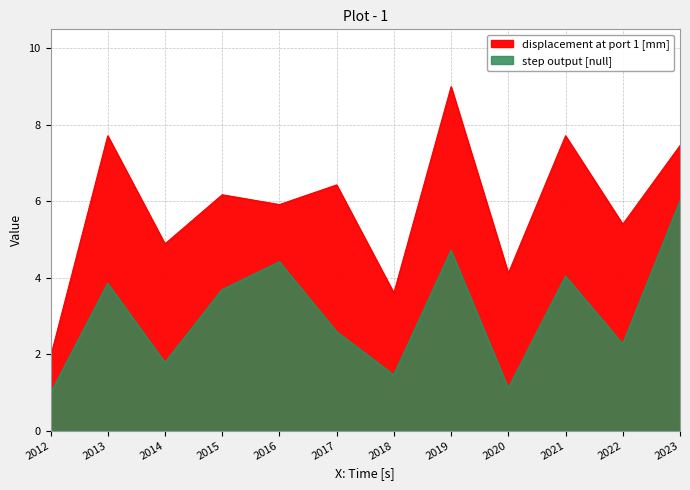

How many lines are shown in the chart?

2